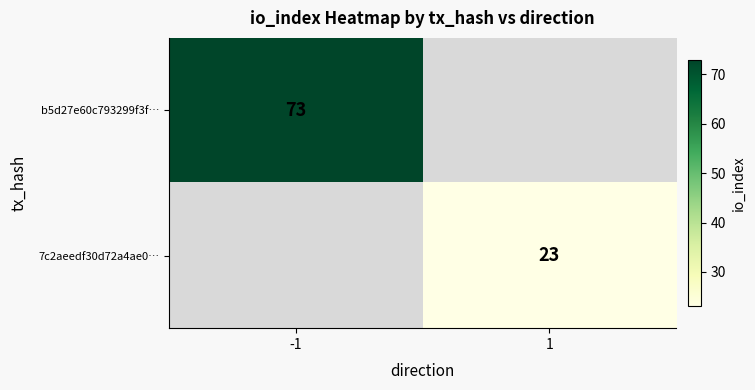

The b5d27e60c793299f3f… series shows 73 at -1. True or false?

True